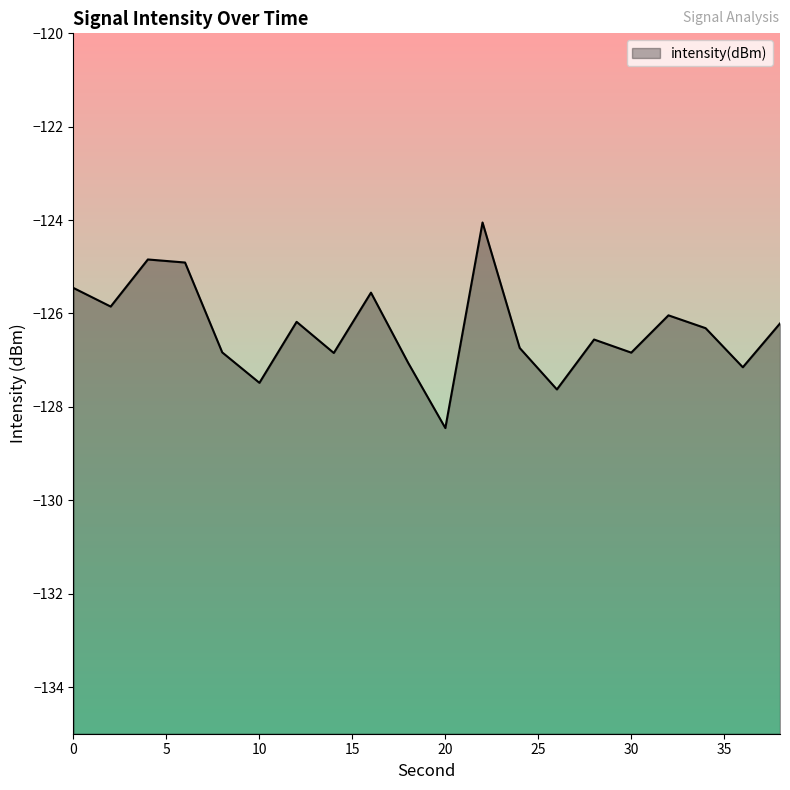

How many lines are shown in the chart?

1